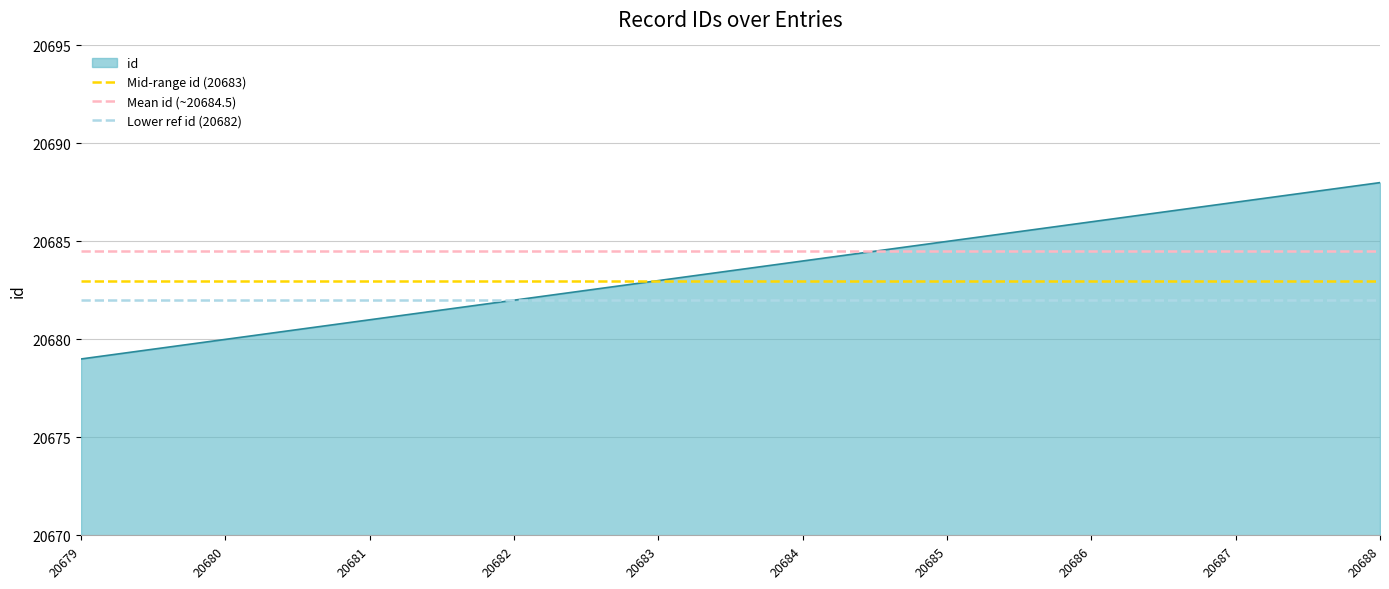

List the labels in order of id value, largest first.

20688, 20687, 20686, 20685, 20684, 20683, 20682, 20681, 20680, 20679